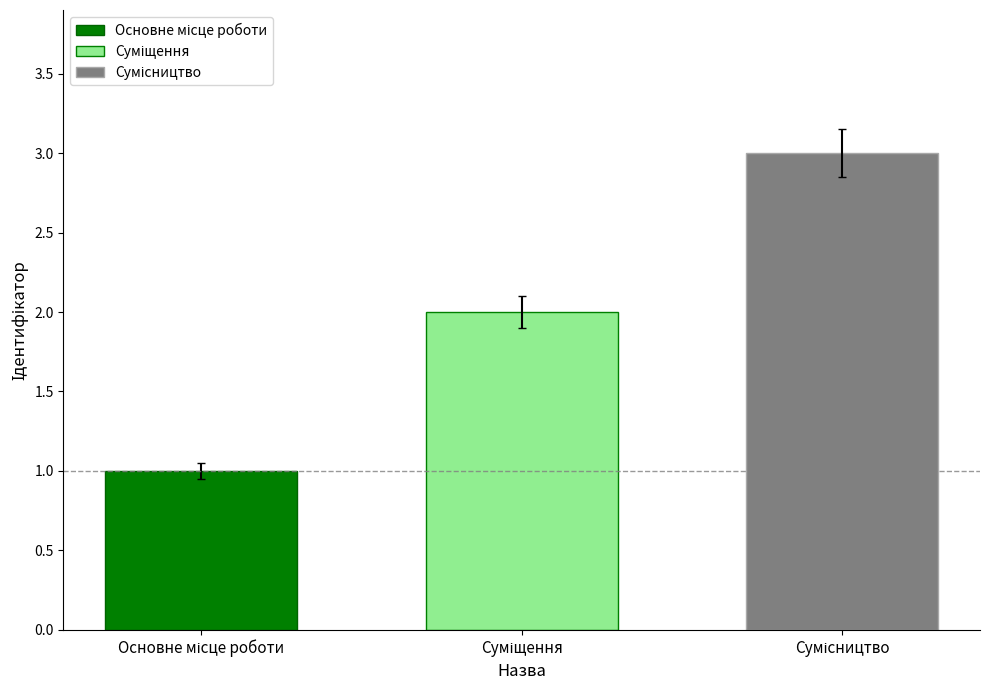

What is the greatest value displayed?

3